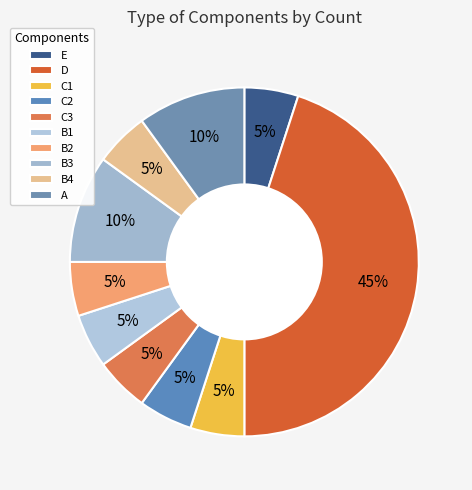

Is it true that C1 is 13% of the pie?

False